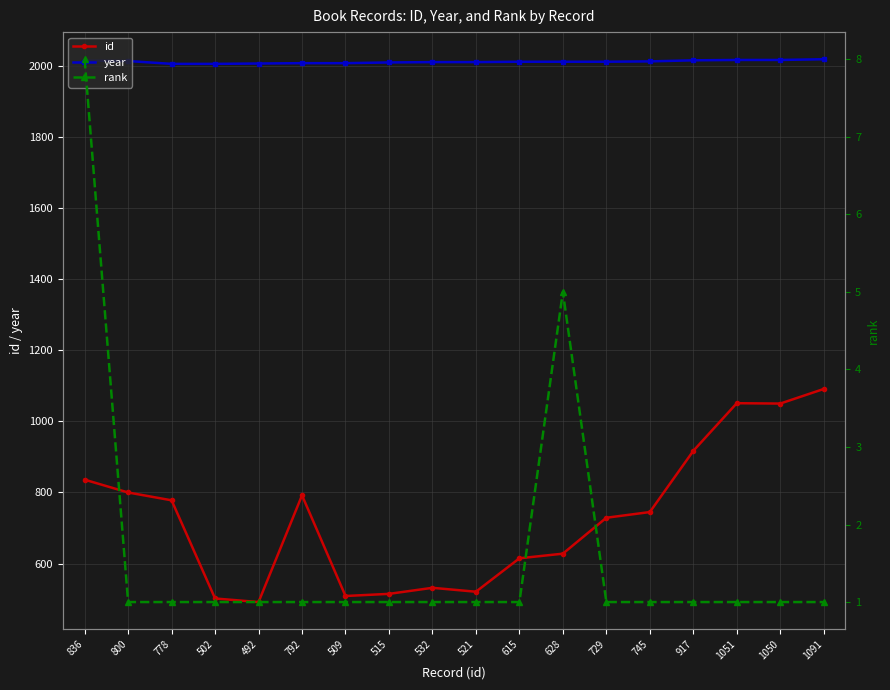

What is the difference between the maximum and minimum values in the year series?

13